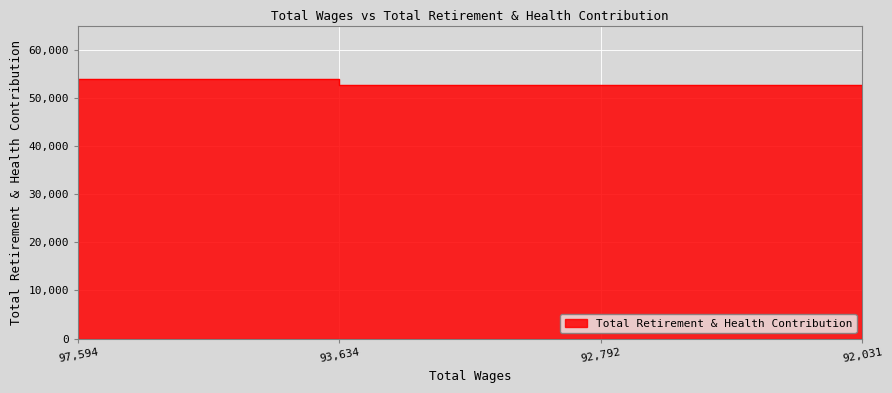

Rank the categories by value from highest to lowest.

97594.0, 93634.0, 92792.0, 92031.0